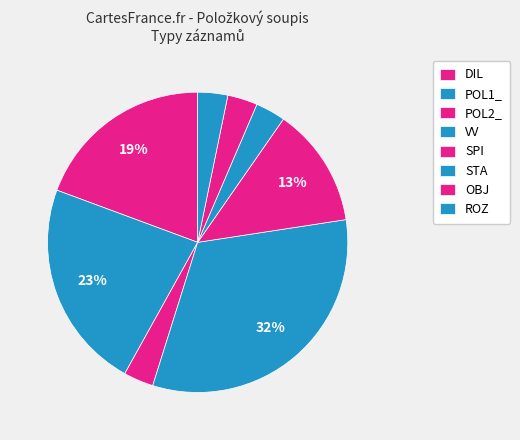

Which has a higher value, ROZ or POL1_?

POL1_